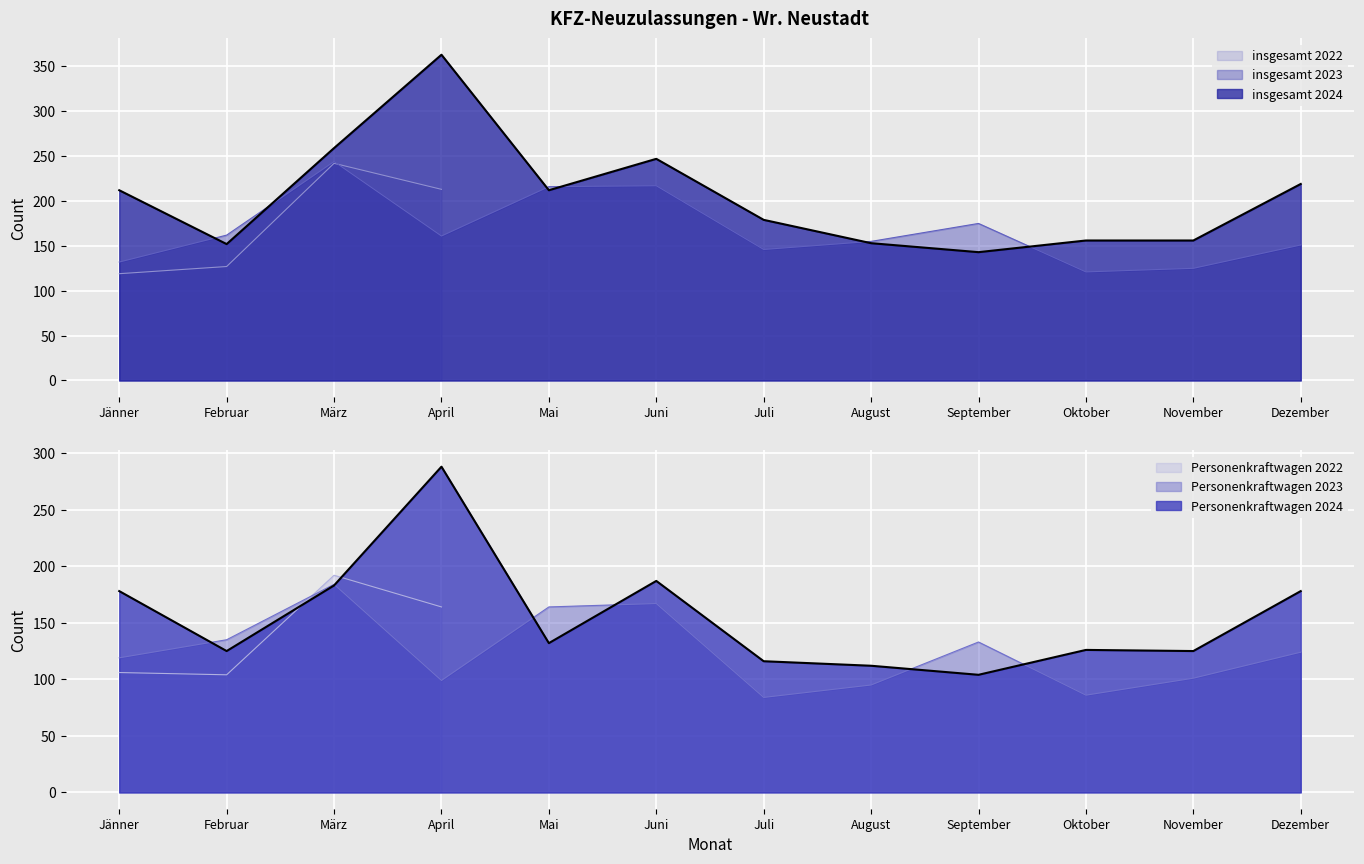

What is the label of the 3rd point from the left?

März